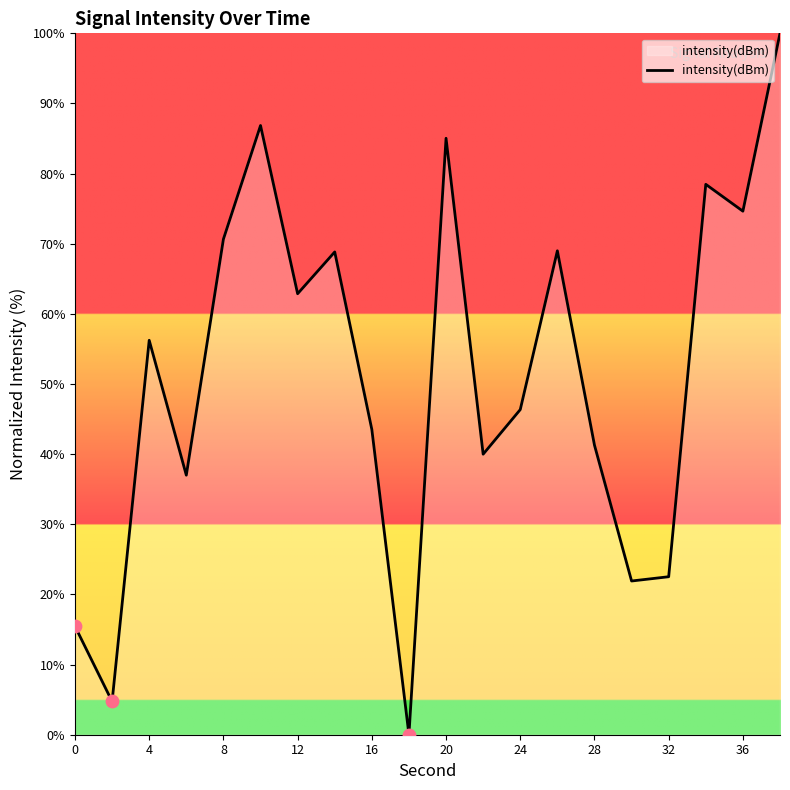

What is the greatest value displayed?

100.0